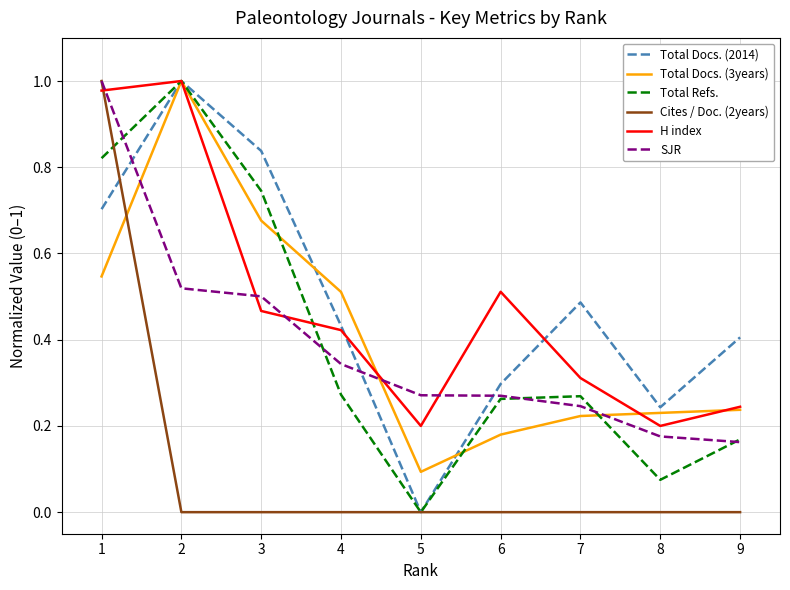

Is it true that Cites / Doc. (2years) equals 0.0 at 9?

True